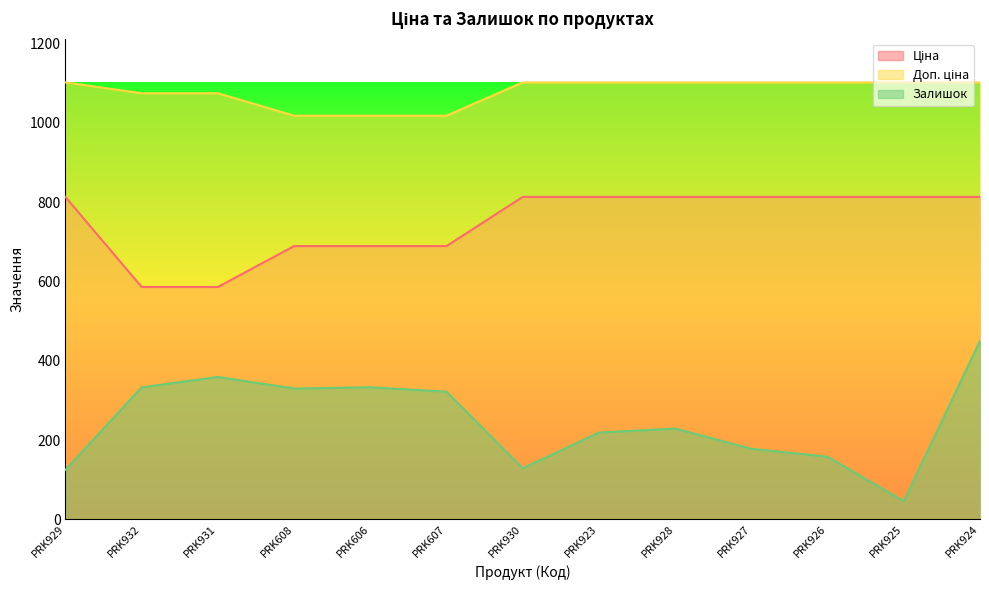

How many data points does each series have?

13